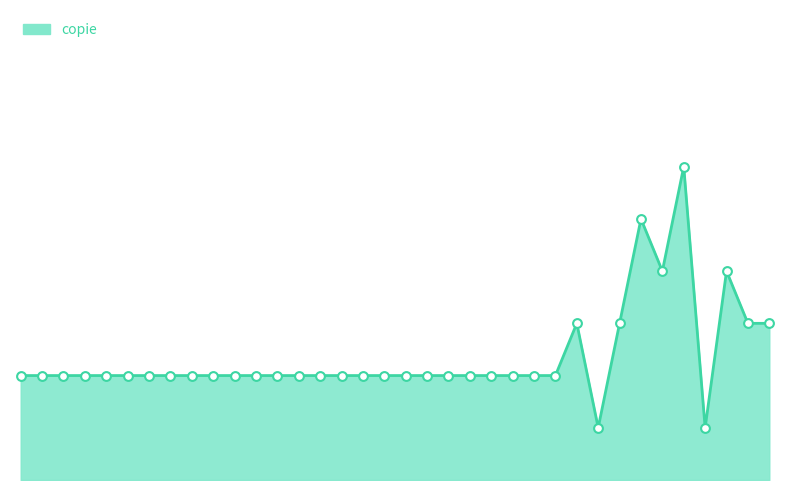

Is this an area chart (filled region under the line)?

Yes